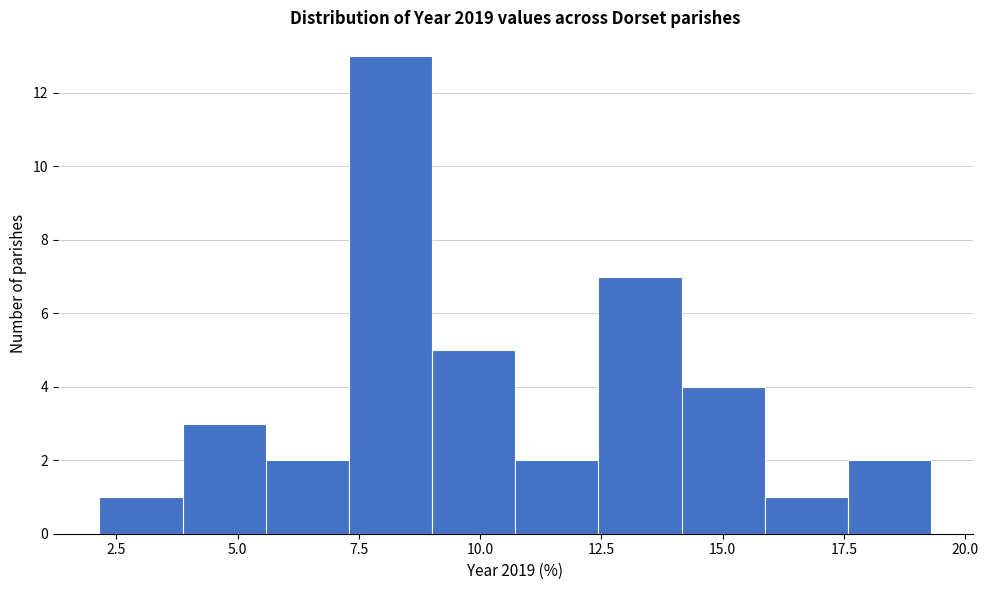

Read against the x-axis, roughly where is the centre of the tallest bar?

8.0